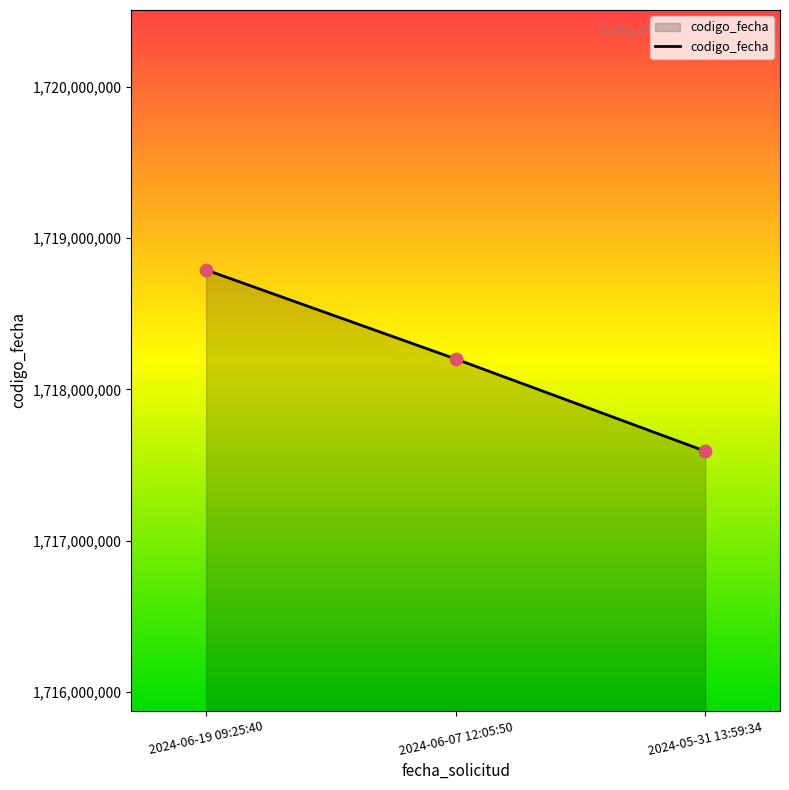

Approximately how many times larger is the value at 2024-05-31 13:59:34 compared to 2024-06-19 09:25:40?

1.0